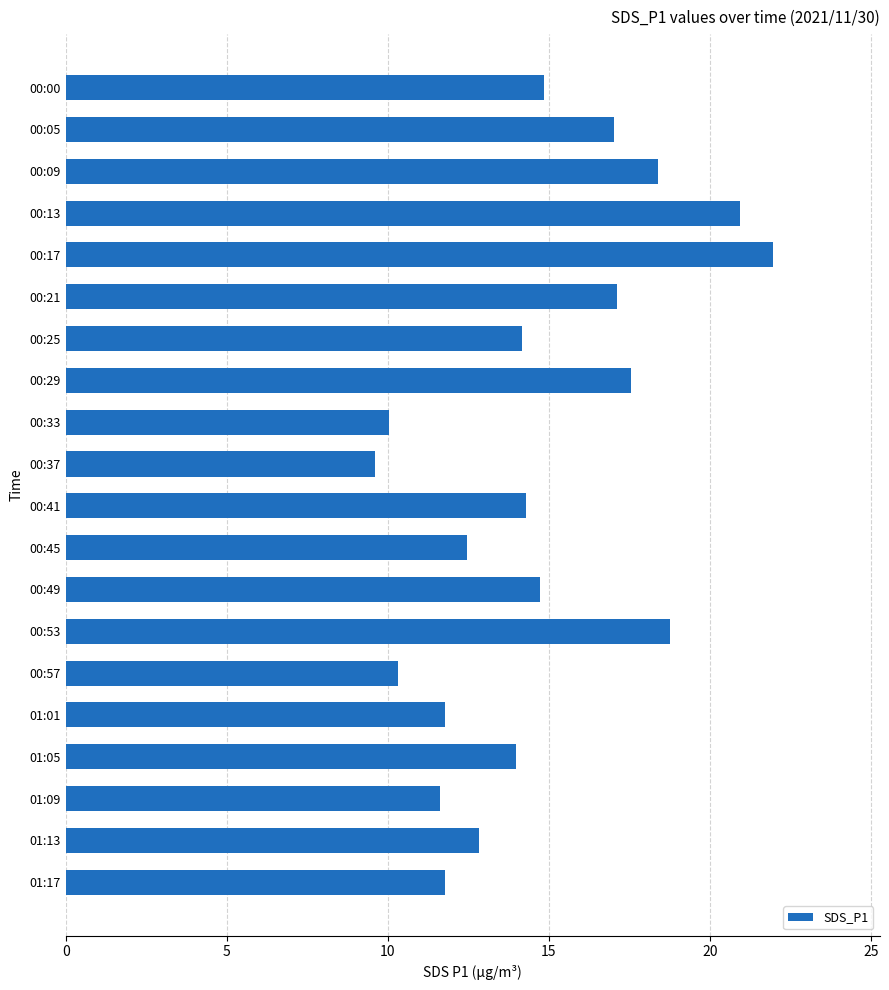

Which label corresponds to the largest value in the chart?

00:17